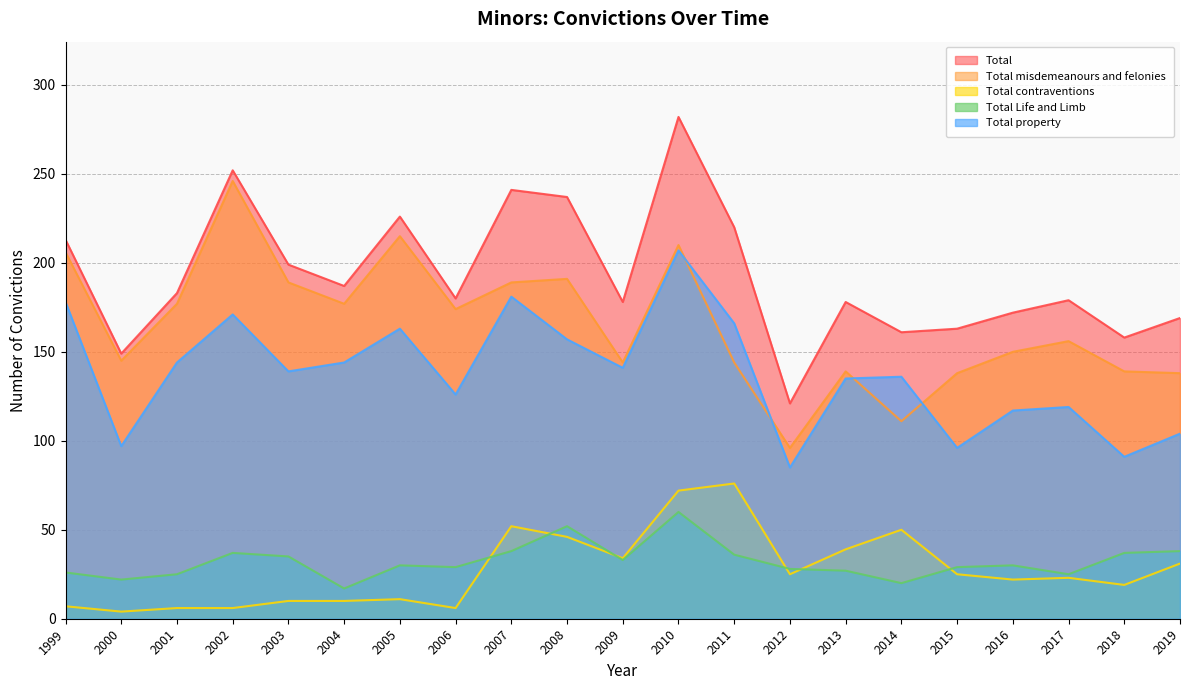

What is the value of the Total Life and Limb point at the 11th from the left?

33